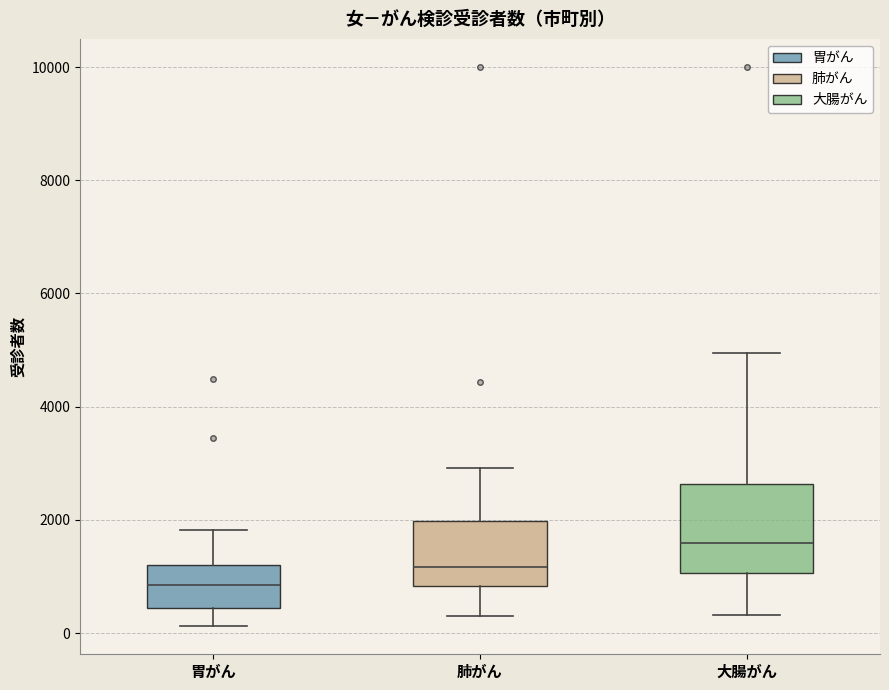

Where does the lower whisker of the box for 胃がん end on the y-axis? The values are not printed on the chart, so give them approximately, as read against the axis.

200